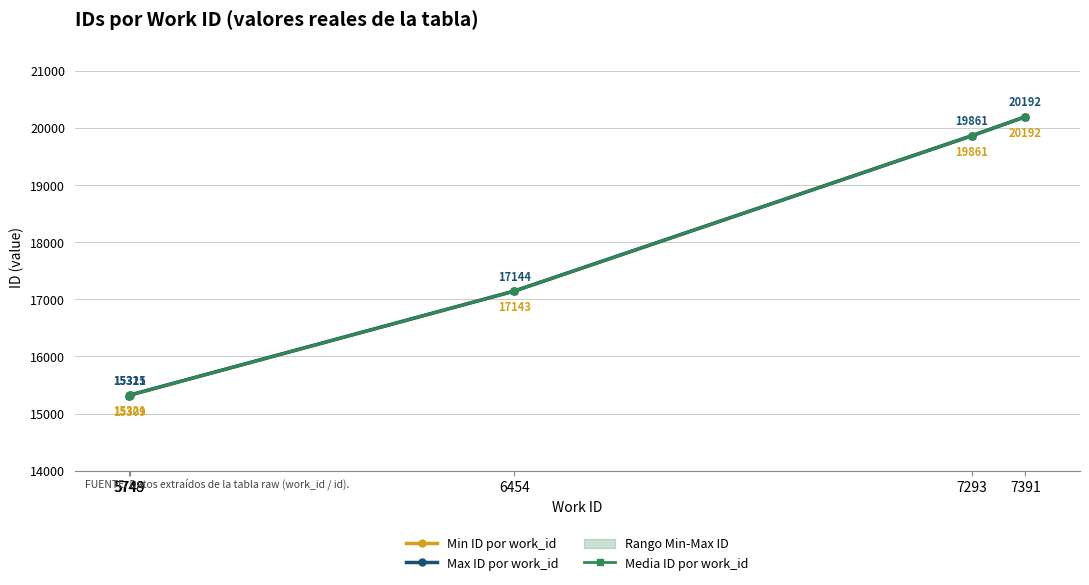

At which label is Min ID por work_id closest to 17750?

6454